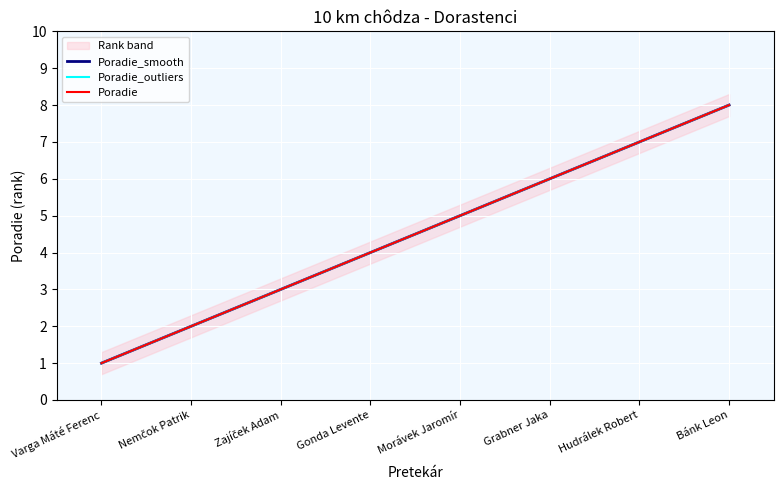

Reading right to left, transcribe all the data shown in this chart.

Poradie_smooth: Bánk Leon=8	Hudrálek Robert=7	Grabner Jaka=6	Morávek Jaromír=5	Gonda Levente=4	Zajíček Adam=3	Nemčok Patrik=2	Varga Máté Ferenc=1
Poradie_outliers: Bánk Leon=8	Hudrálek Robert=7	Grabner Jaka=6	Morávek Jaromír=5	Gonda Levente=4	Zajíček Adam=3	Nemčok Patrik=2	Varga Máté Ferenc=1
Poradie: Bánk Leon=8	Hudrálek Robert=7	Grabner Jaka=6	Morávek Jaromír=5	Gonda Levente=4	Zajíček Adam=3	Nemčok Patrik=2	Varga Máté Ferenc=1